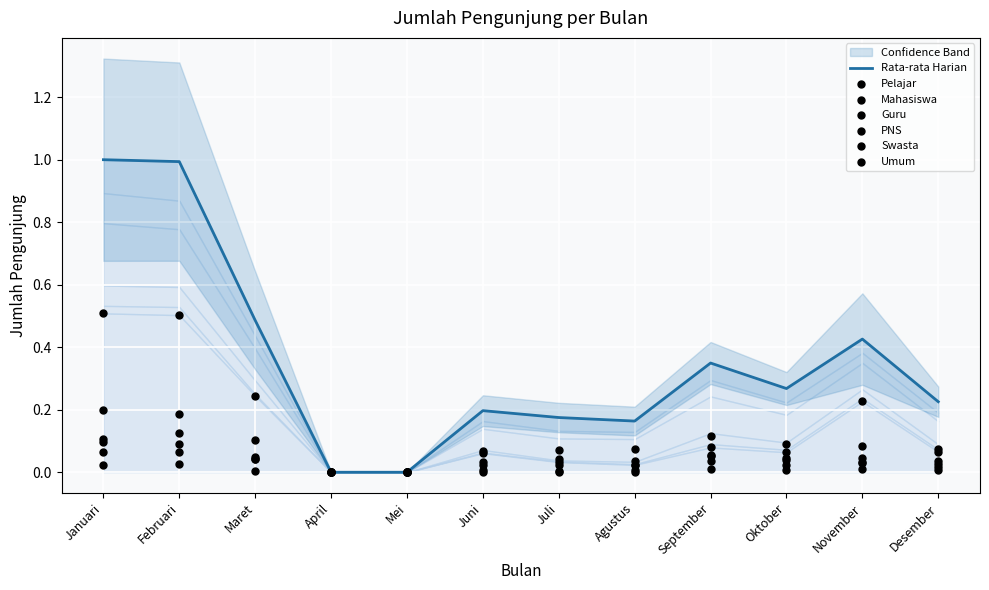

Which series has the largest Y range (max minus min)?

Pelajar